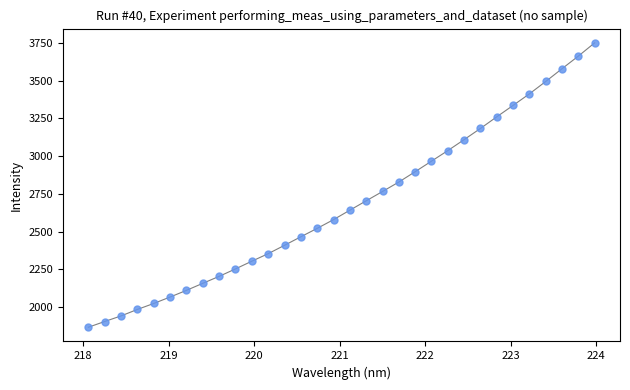

What is the range of X values (max minus min)?

5.9